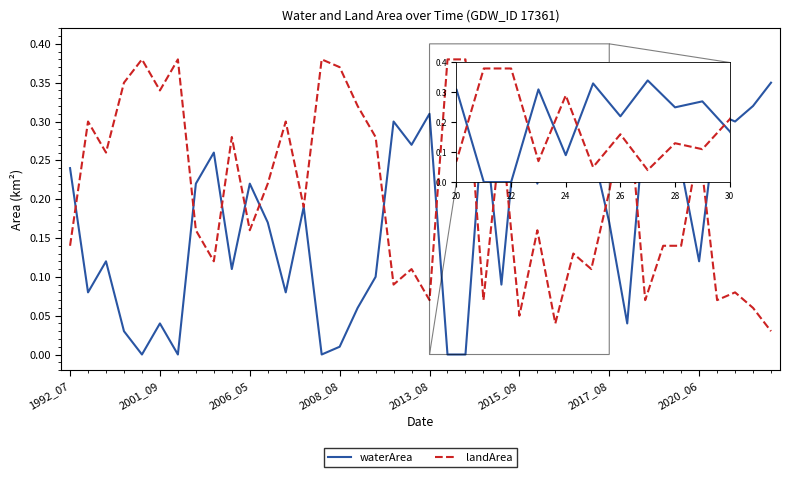

List the series in order of their overall mean, lowest first.

waterArea, landArea